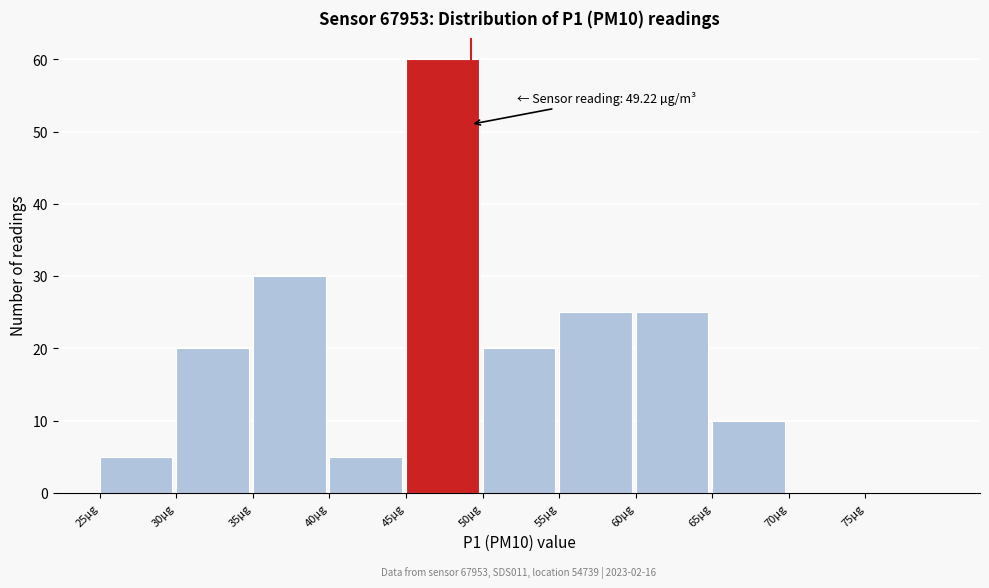

Which range on the x-axis has the tallest bar?

45 to 50